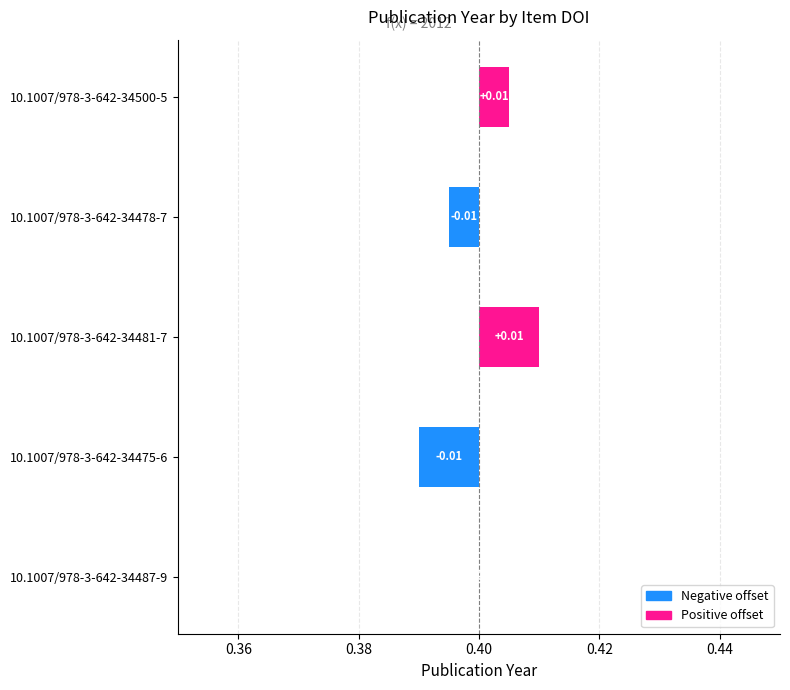

How many data points are above 0?

2